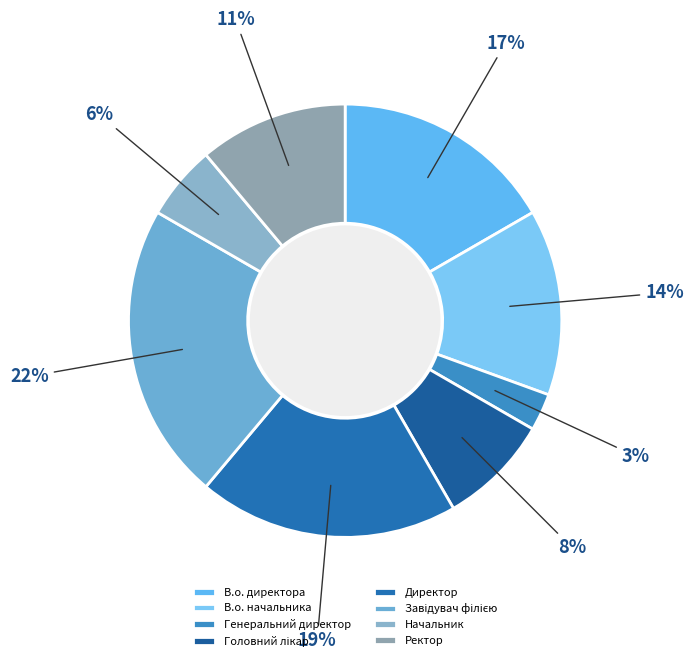

What percentage is the Директор slice, to the nearest percent?

19%